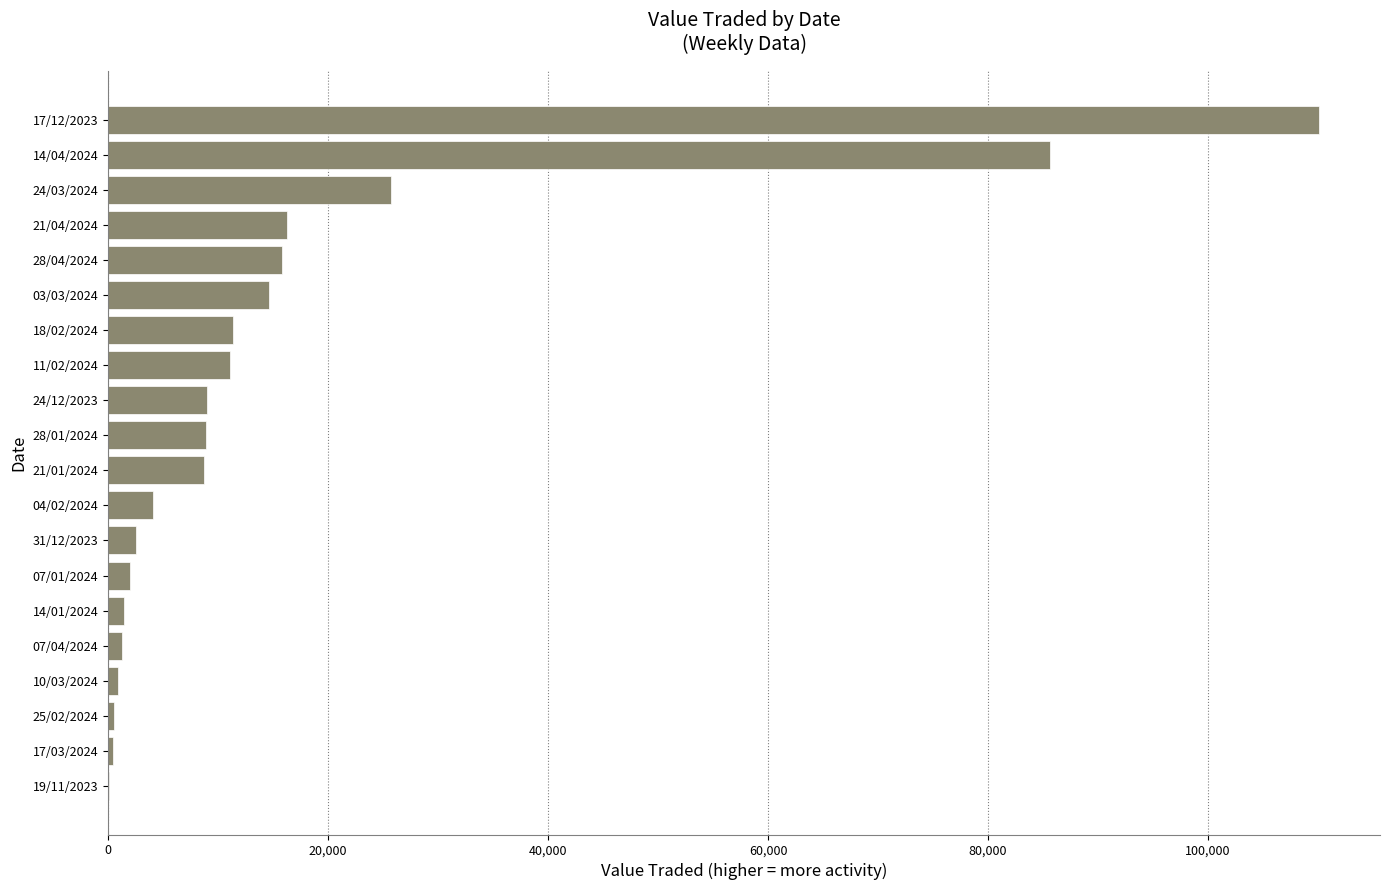

What is the average value?

16525